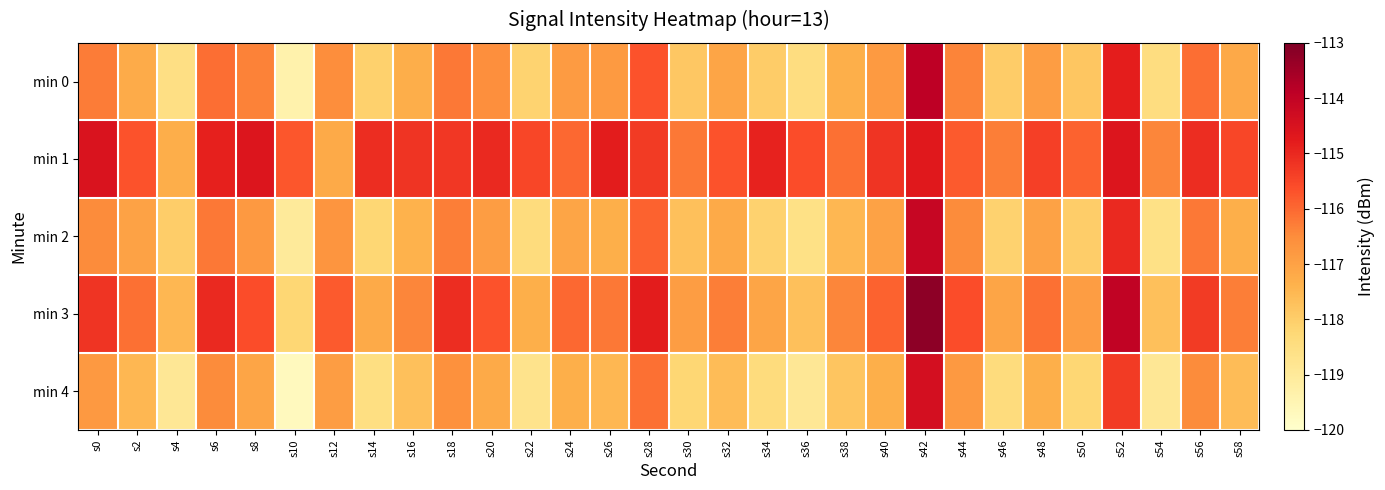

At which category is the sum across all series the highest?

s42